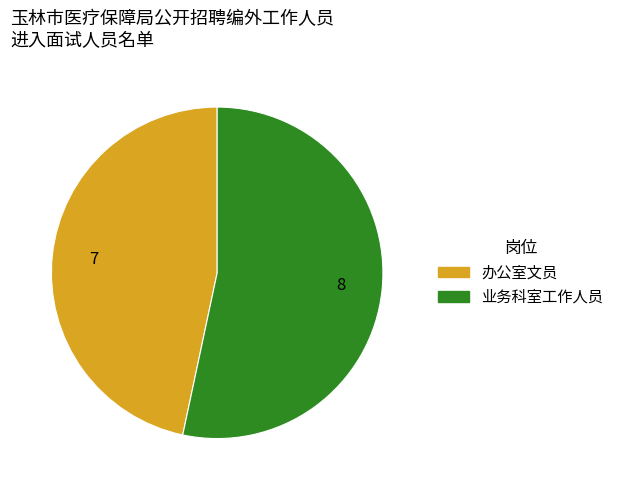

Count the number of slices in the pie.

2